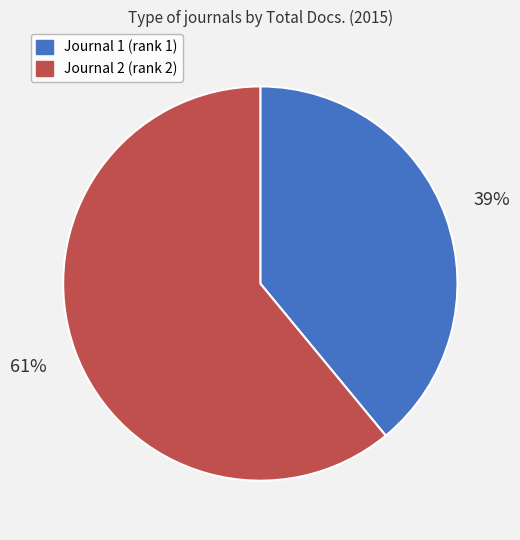

Is there a majority slice in this chart?

Yes